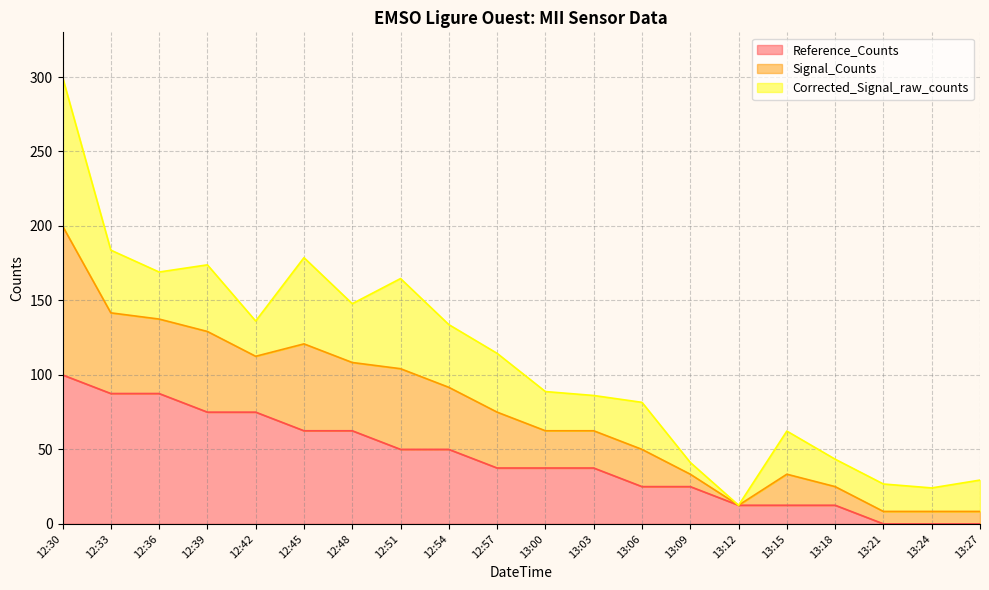

At which category is the sum across all series the highest?

12:30